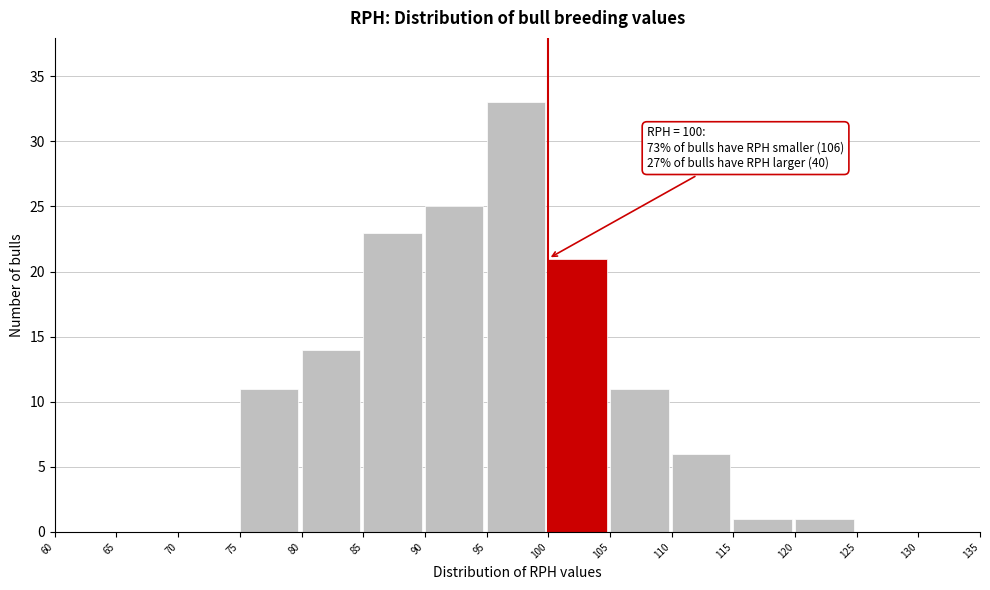

Which range on the x-axis has the tallest bar?

95 to 100